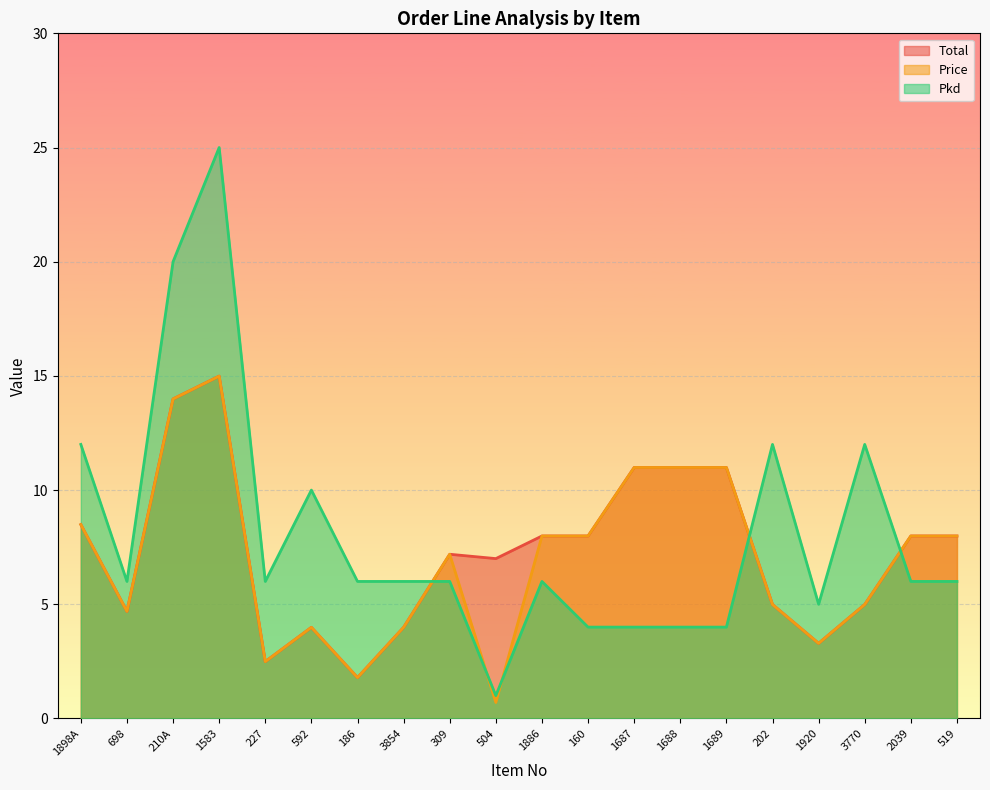

True or false: Pkd and Price intersect in this chart.

True